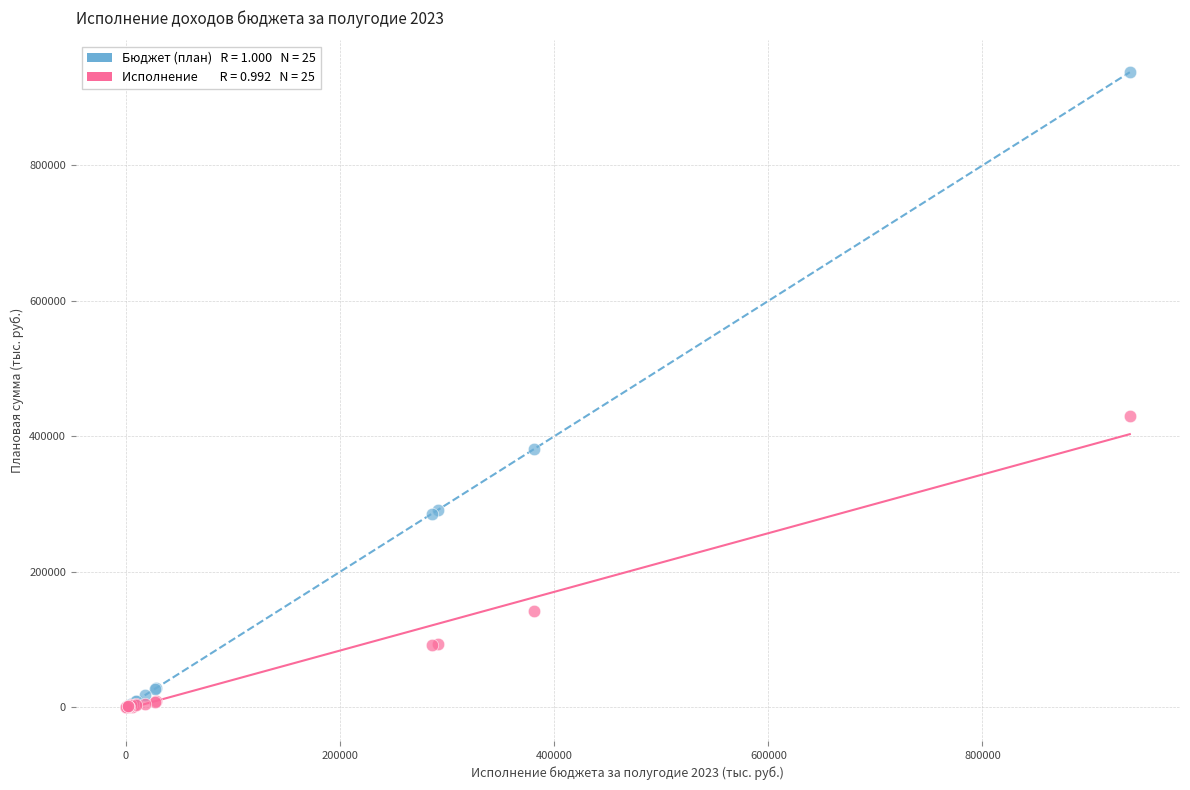

Across all series, what Y value is closest to 468783?

429565.0